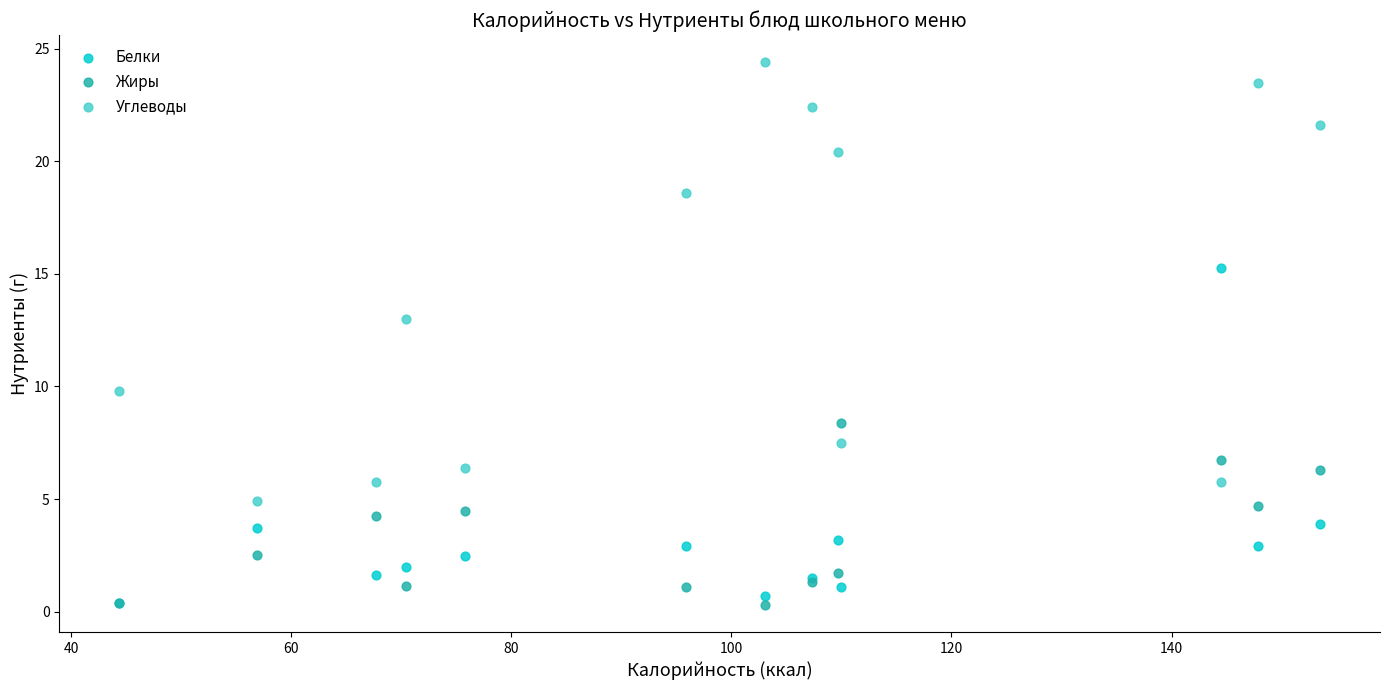

Which series reaches the maximum Y coordinate?

Углеводы